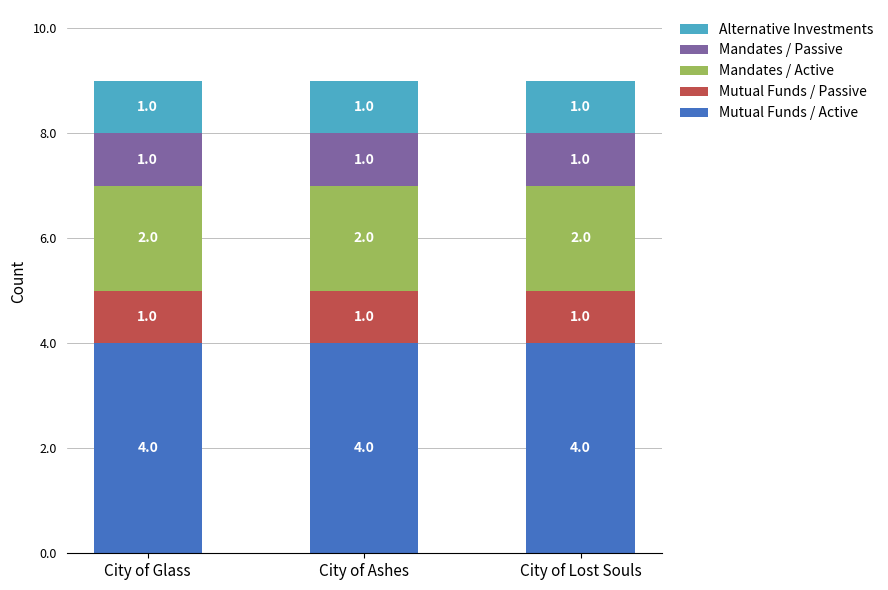

What is the sum of the Mutual Funds / Active values at City of Ashes and City of Lost Souls?

8